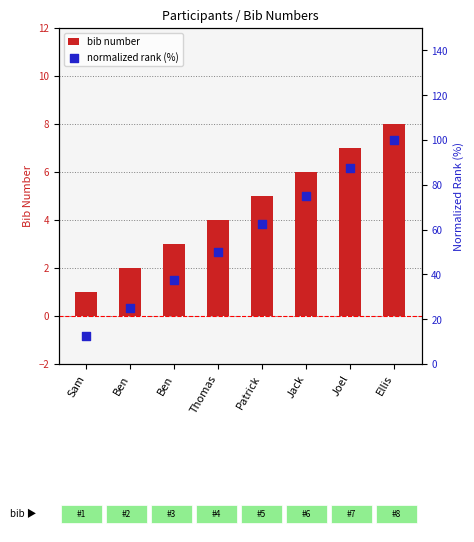

Which series has the largest Y range (max minus min)?

normalized rank (%)